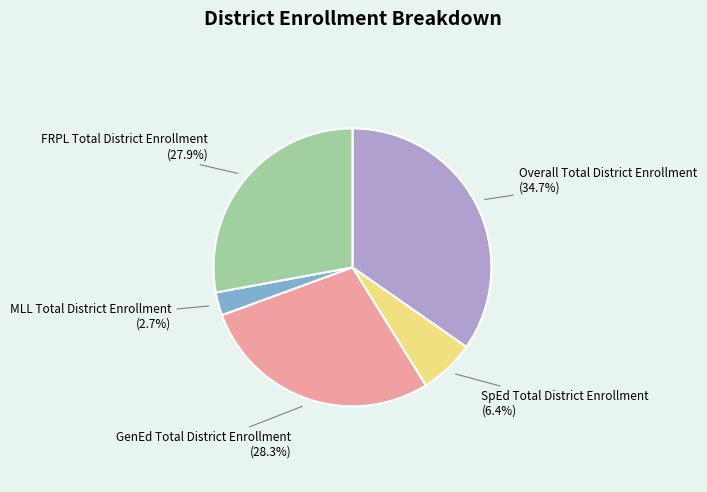

Is there a majority slice in this chart?

No